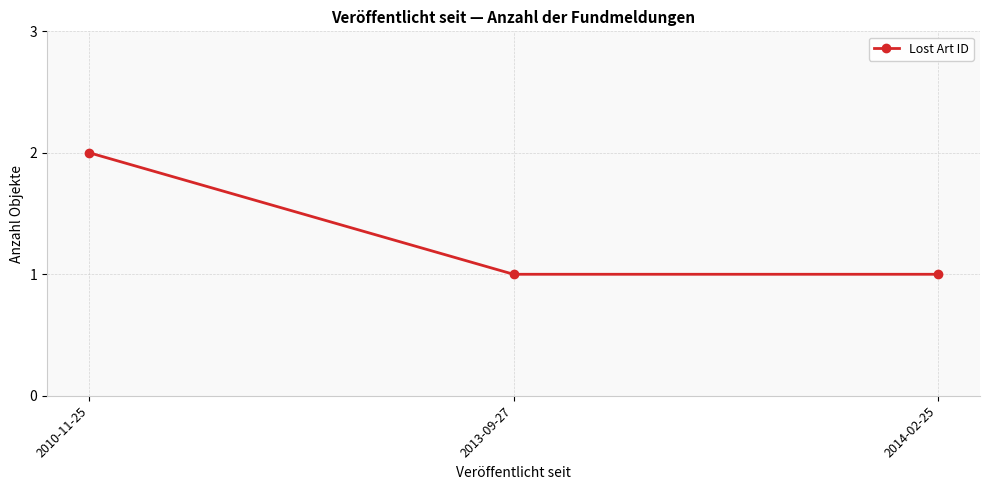

What is the smallest value displayed?

1